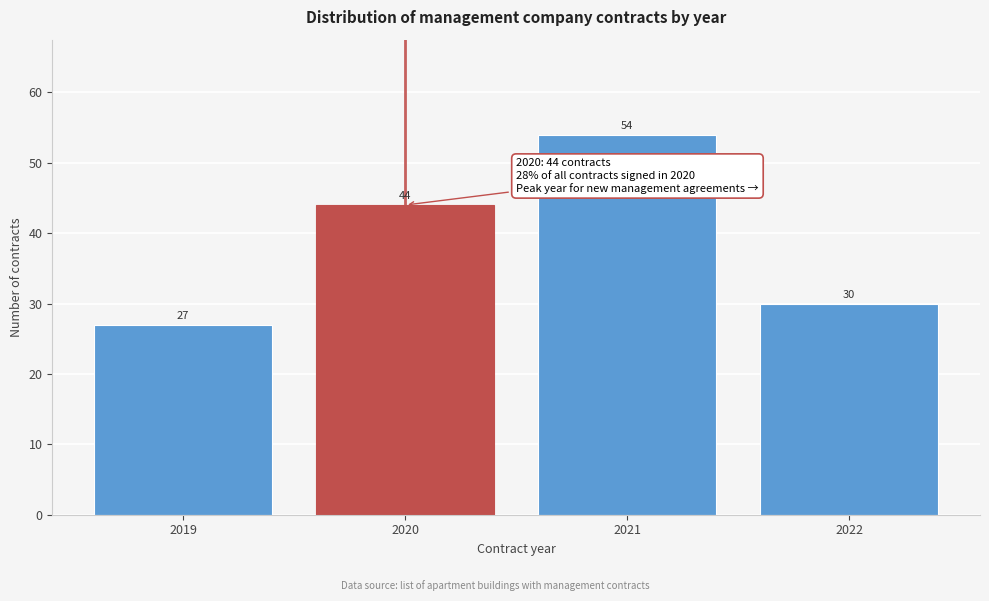

Reading right to left, extract all data points from this chart.

30	54	44	27